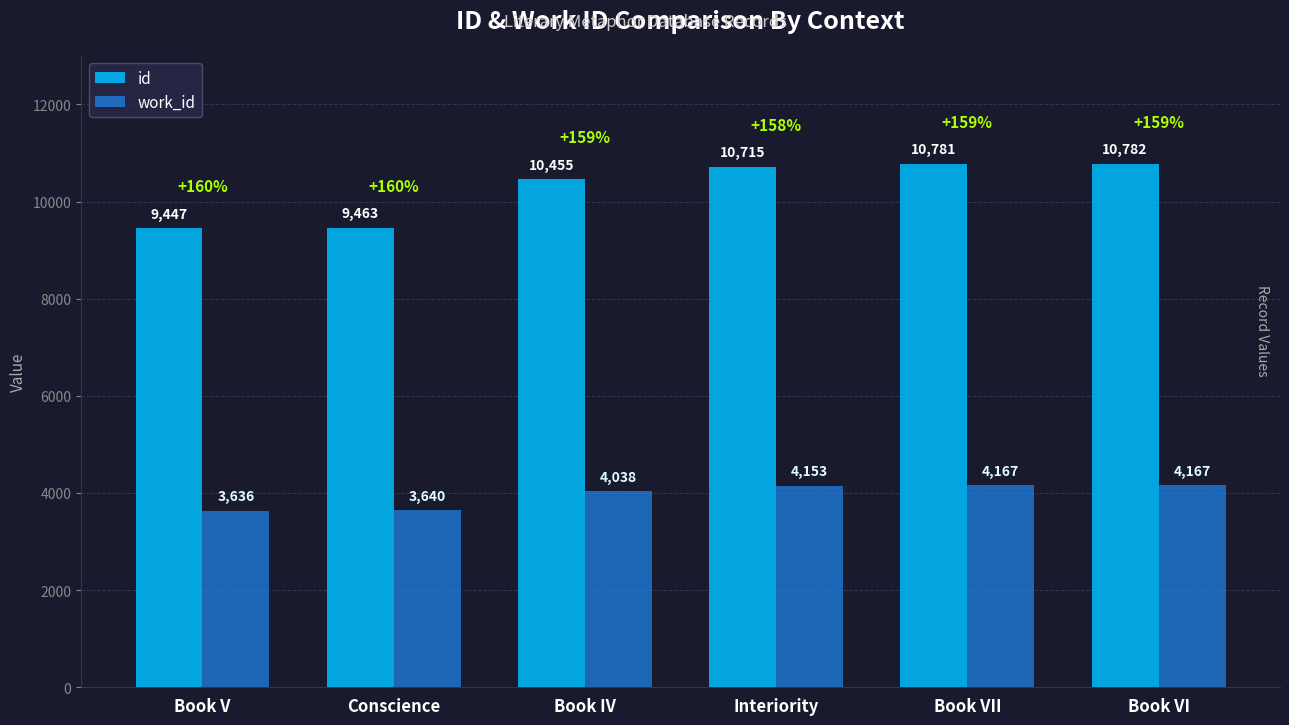

Which series has the widest spread of values?

id